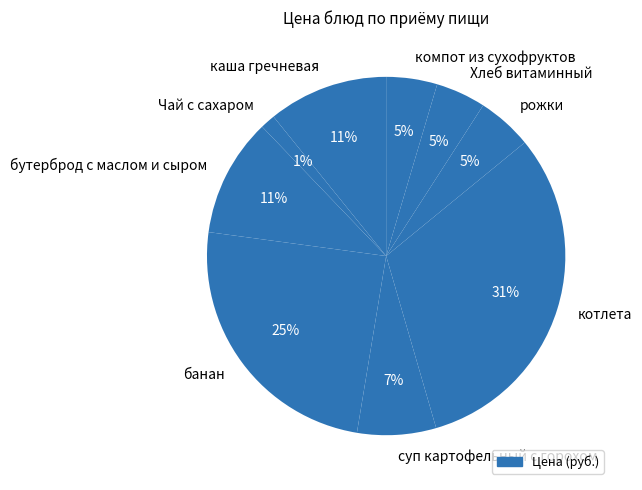

To the nearest percent, what is the difference between the largest and smallest slice percentages?

30%